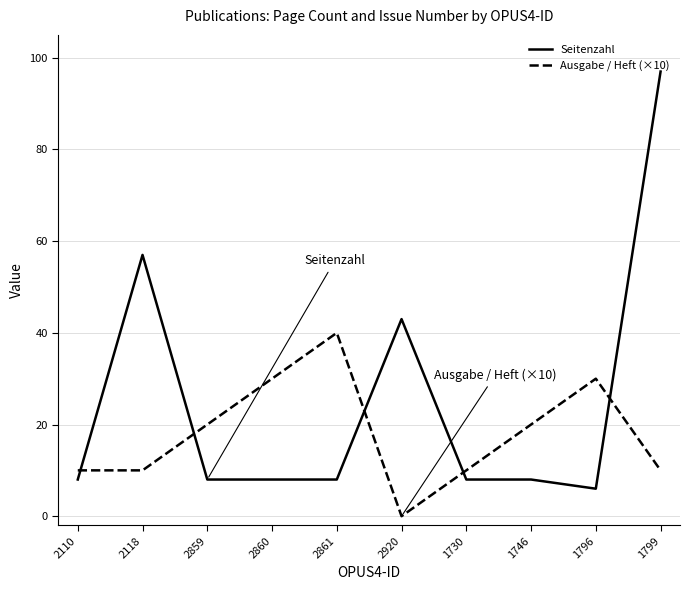

What is the difference between the highest and lowest values at 2920?

43